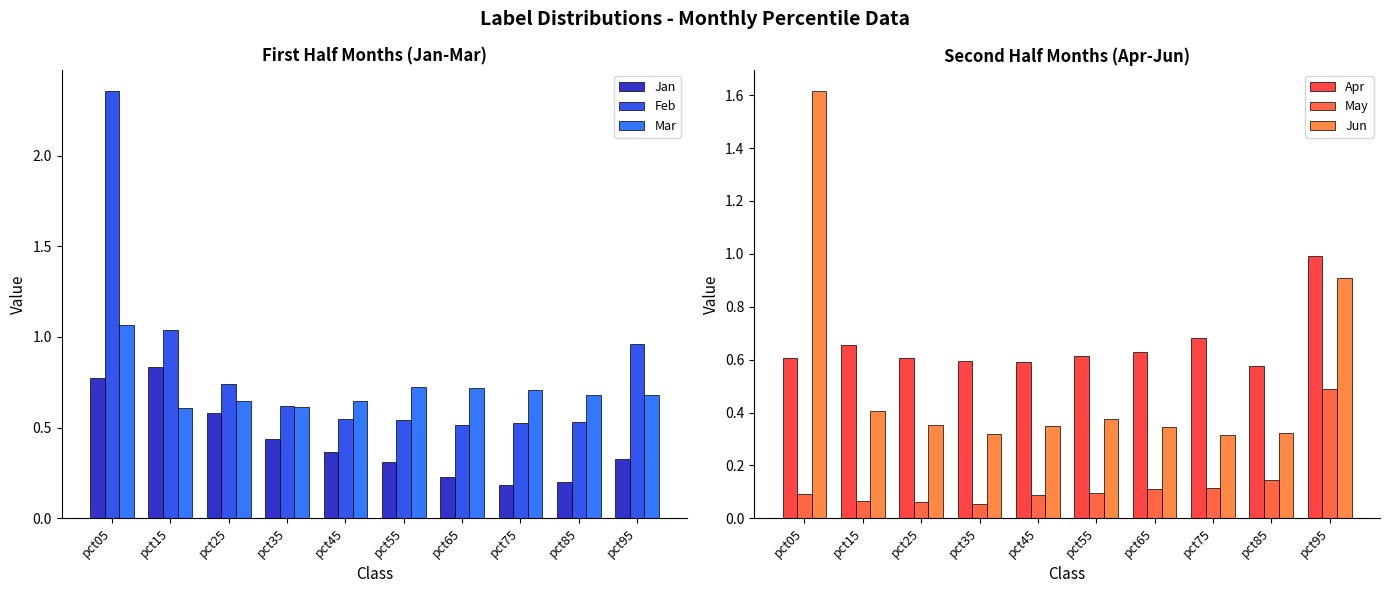

Is it true that Jan equals 0.4 at pct35?

True